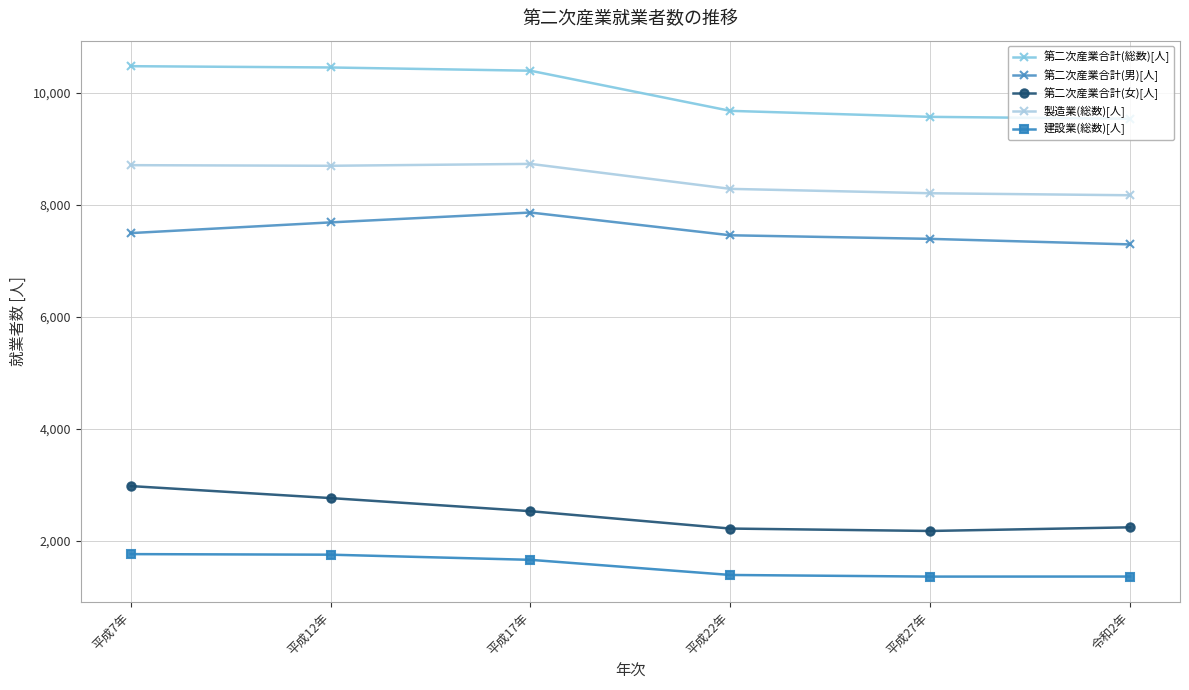

What is the greatest value displayed?

10470